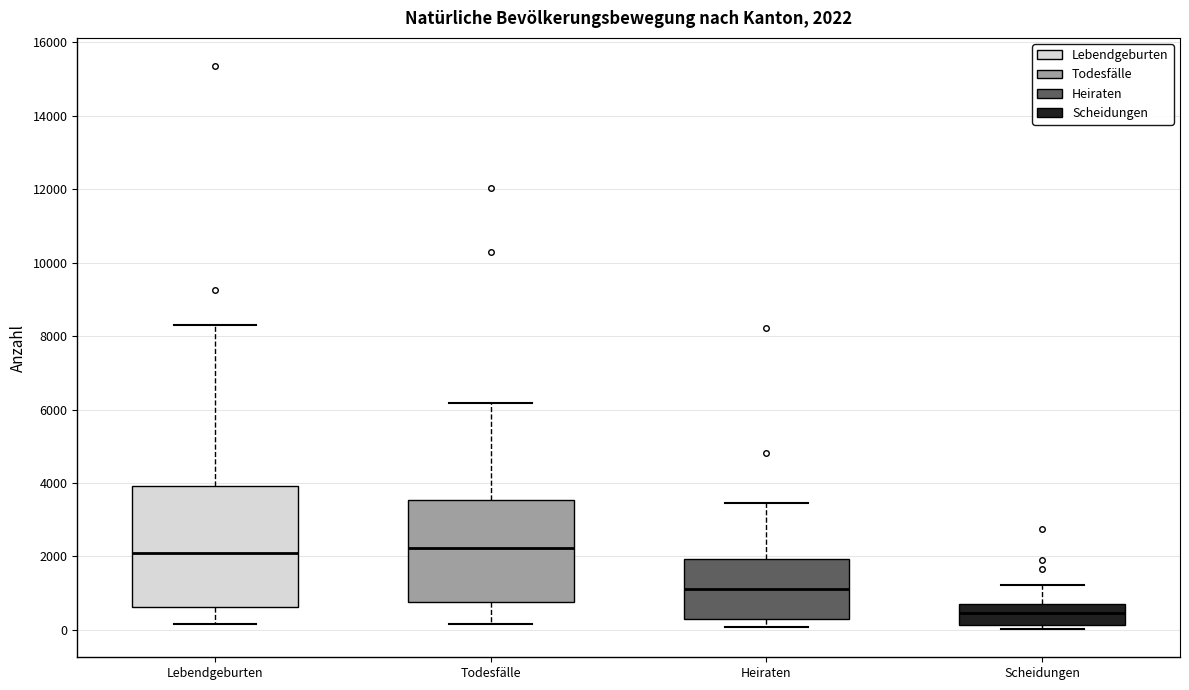

Which box is the tallest, from its lower edge to its upper edge?

Lebendgeburten